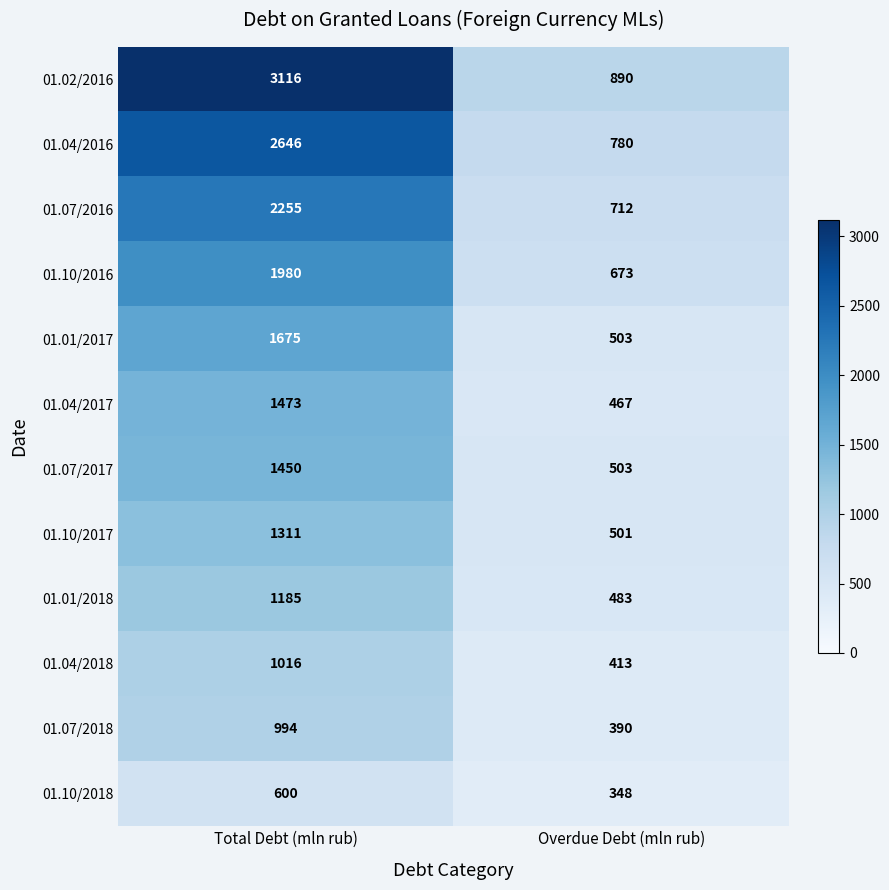

Which series changed the most between Total Debt (mln rub) and Overdue Debt (mln rub)?

01.02/2016